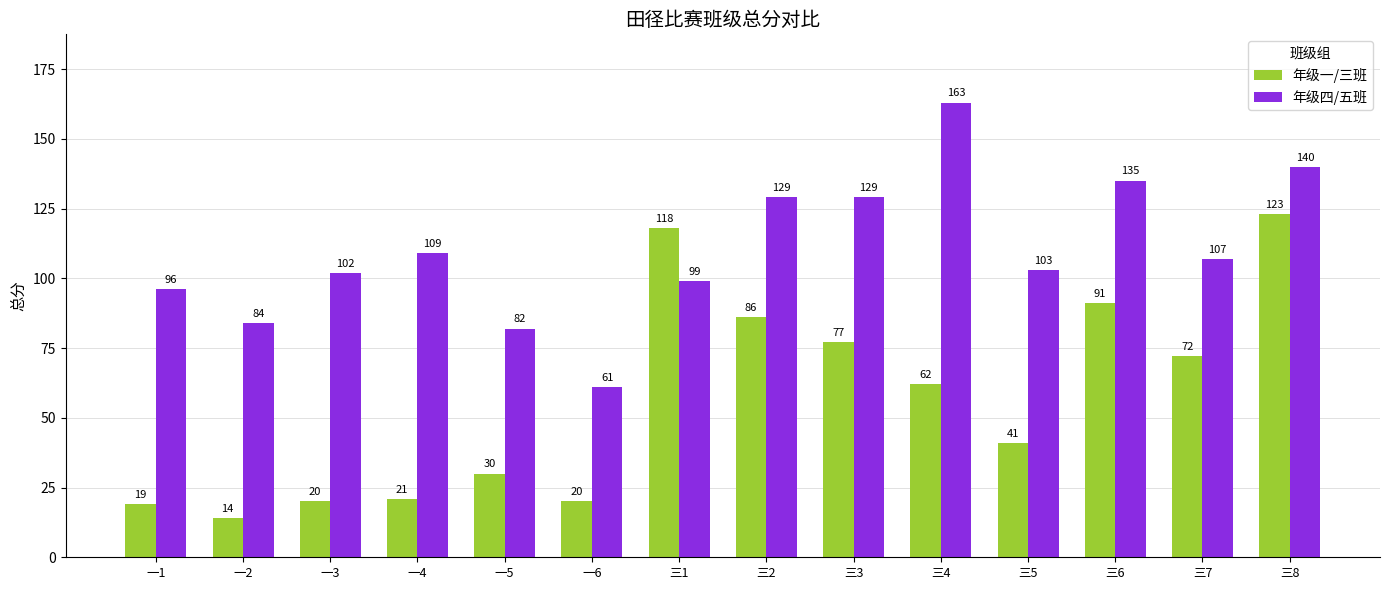

What is the sum of all 年级四/五班 values?

1539